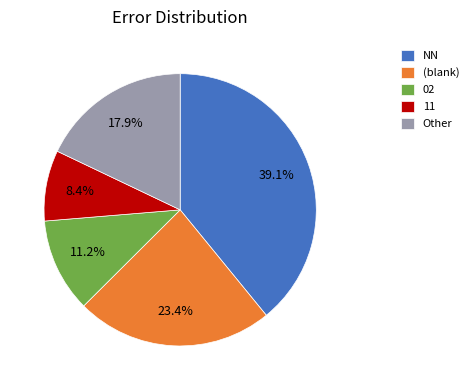

What is the total percentage of (blank) and NN?

62.5%